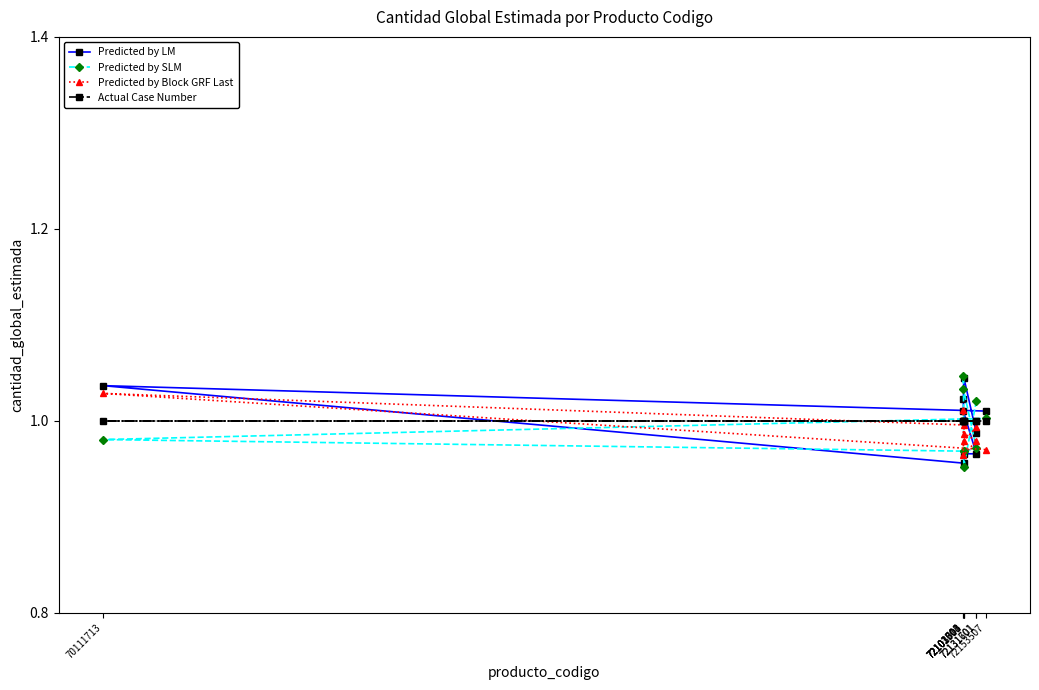

What position from the right is 72103001?

3